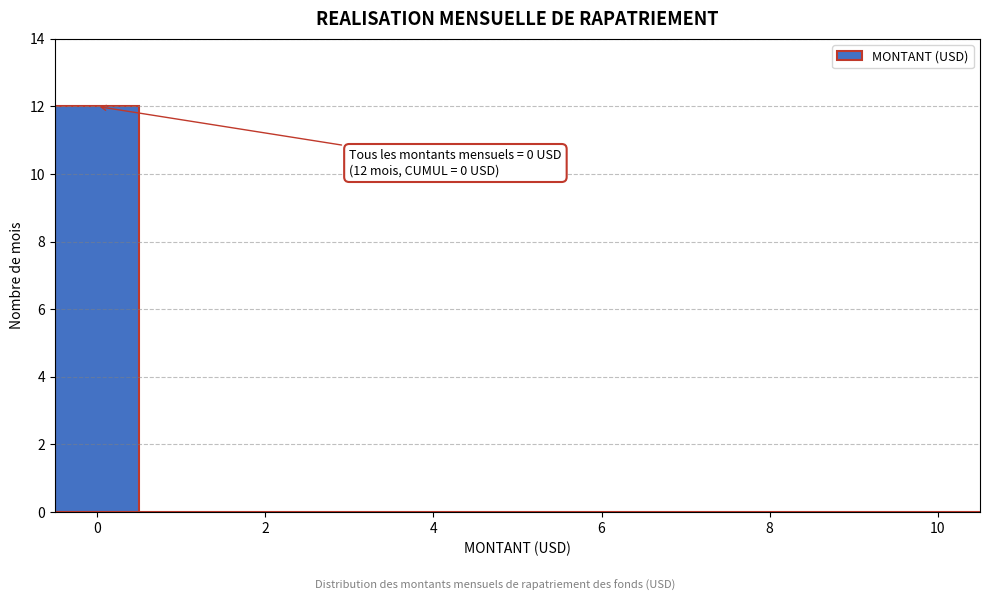

Over which range of the x-axis is the bar tallest?

-0.5 to 0.5